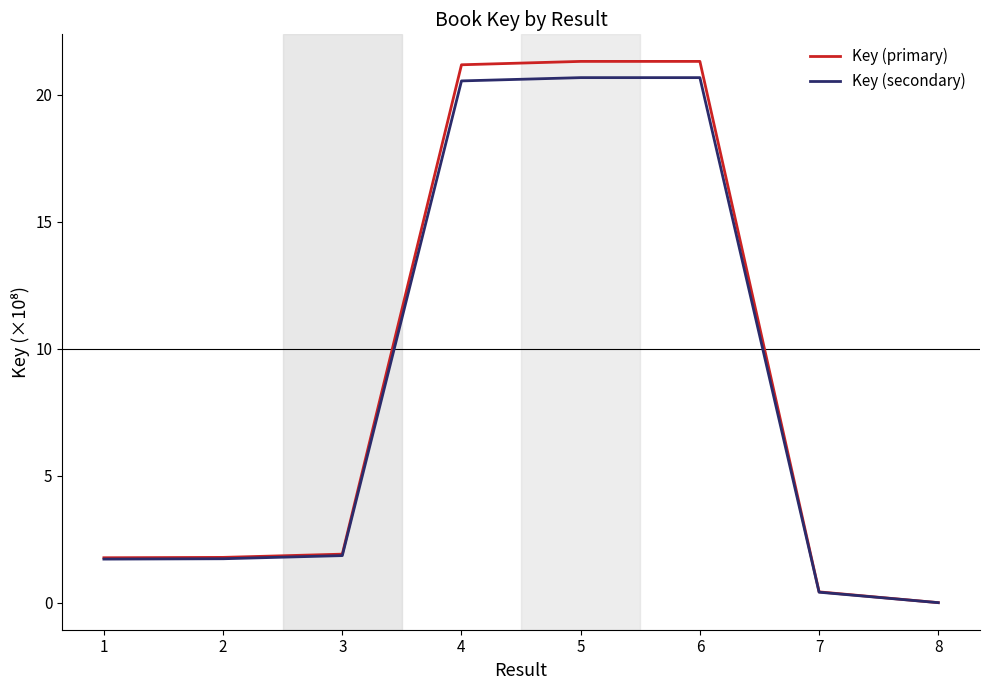

Is the value of Key (primary) at 2 greater than the value of Key (secondary) at 4?

No